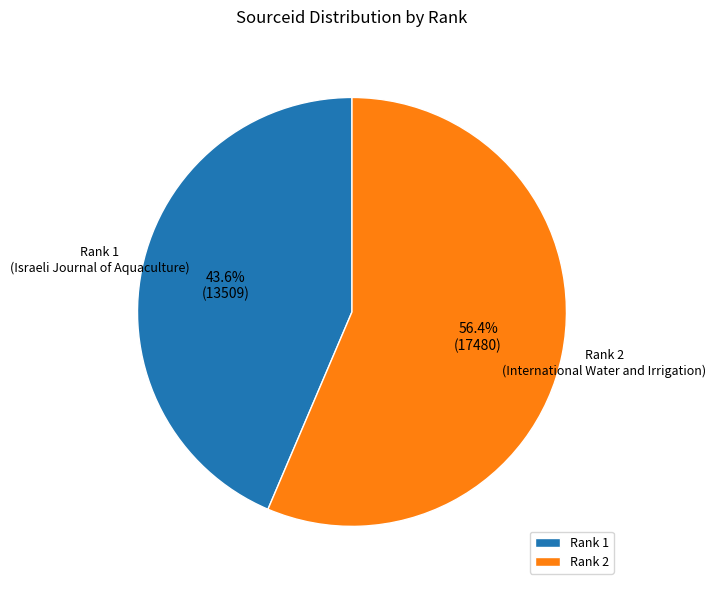

Does Rank 1 account for over 50% of the chart?

No